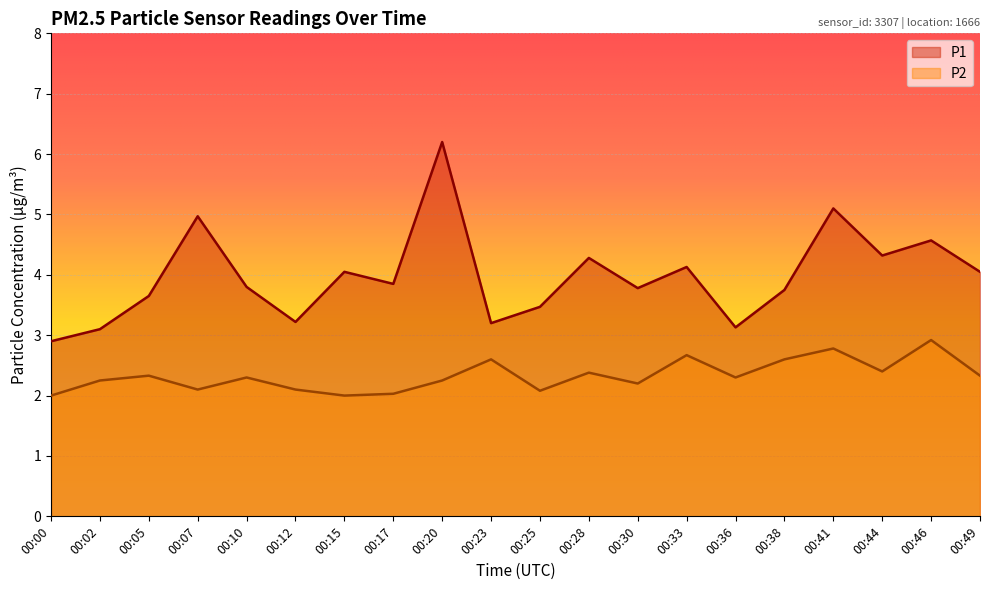

How many lines are shown in the chart?

2